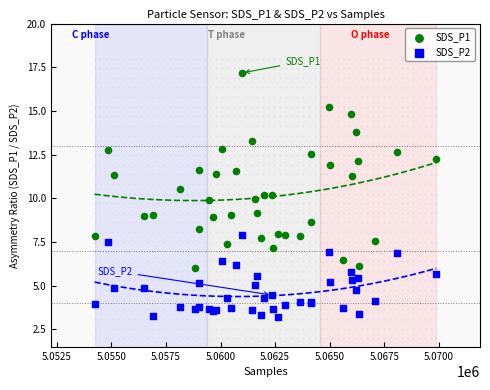

Which series reaches the maximum Y coordinate?

SDS_P1